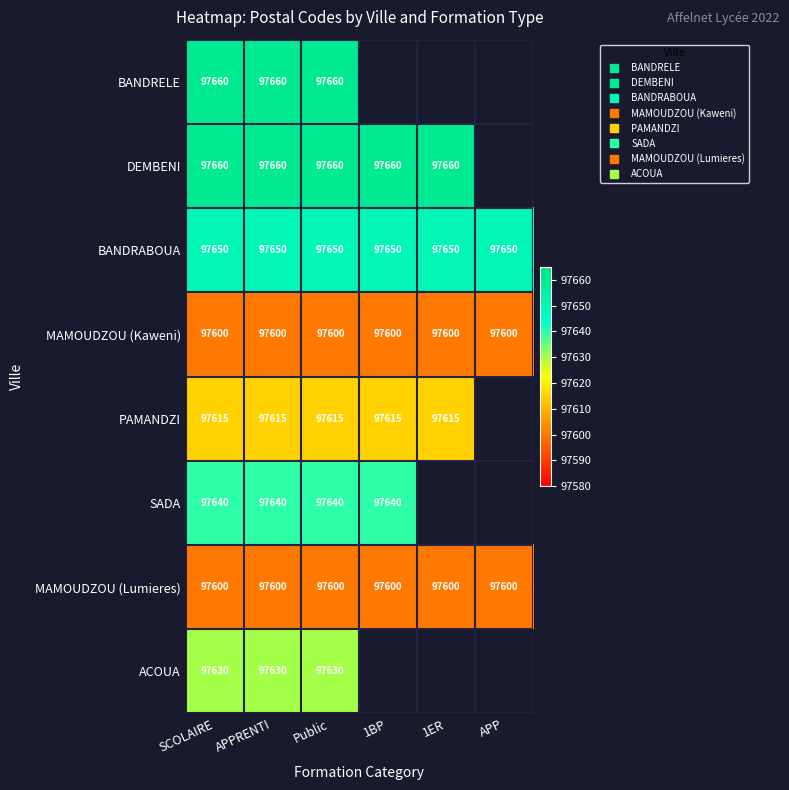

What is the approximate value of BANDRABOUA at Public?

97650.0